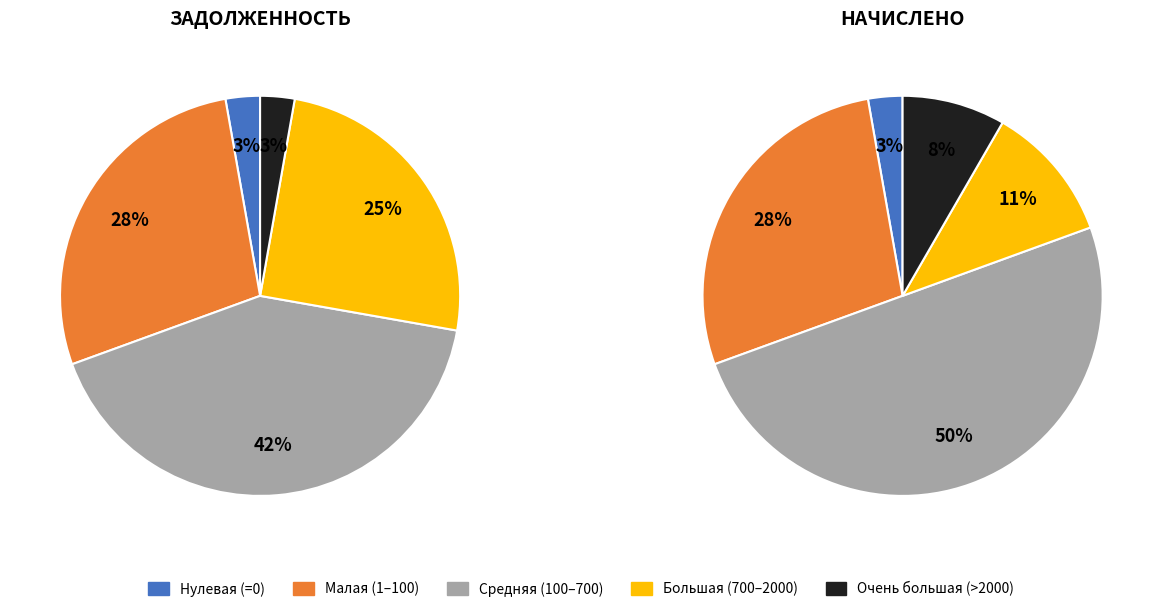

Do 11 and 17 together represent more than half of the pie?

No